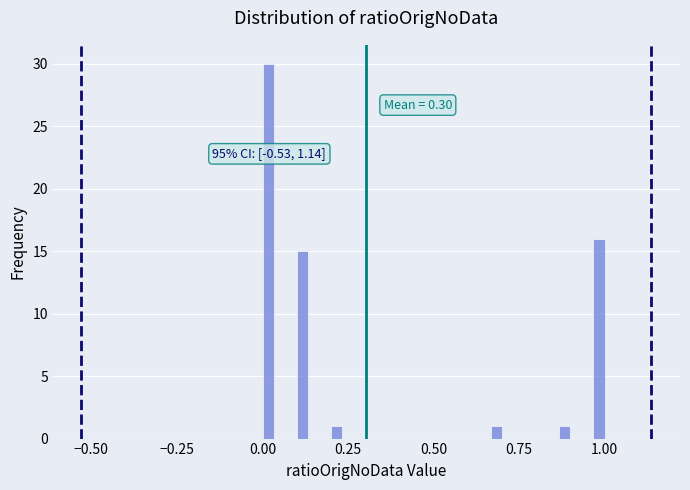

Read against the x-axis, roughly where is the centre of the tallest bar?

0.00